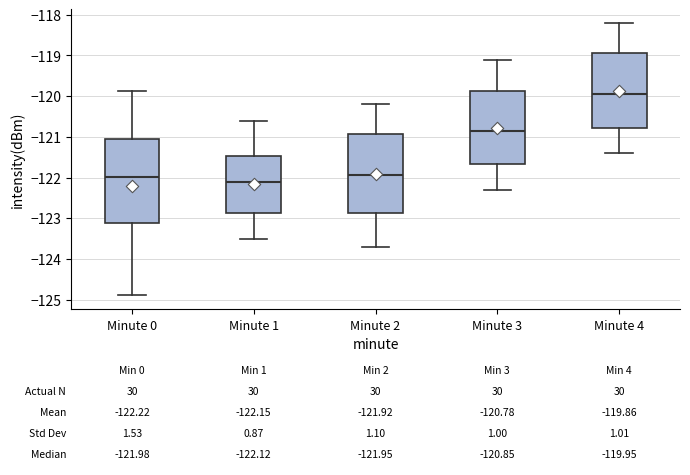

Which box has the lowest median line?

Minute 1